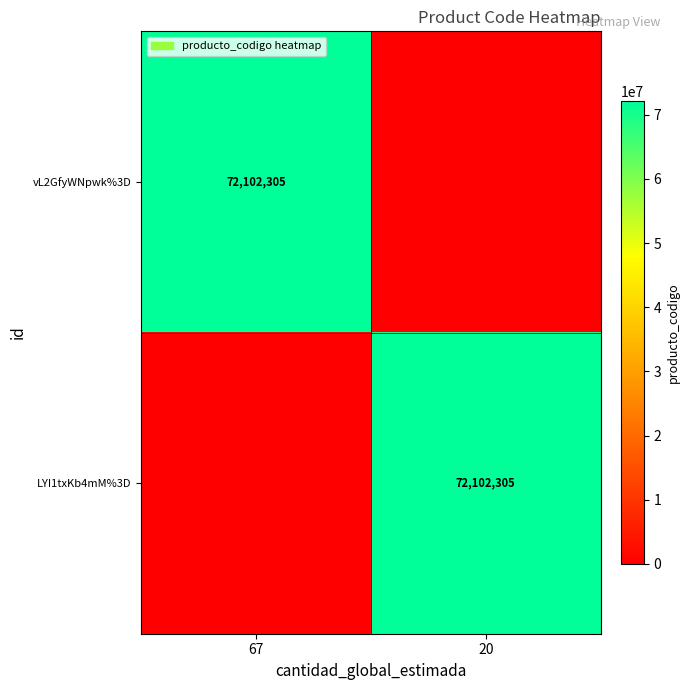

The value of LYI1txKb4mM%3D at 20 is 72102305. True or false?

True